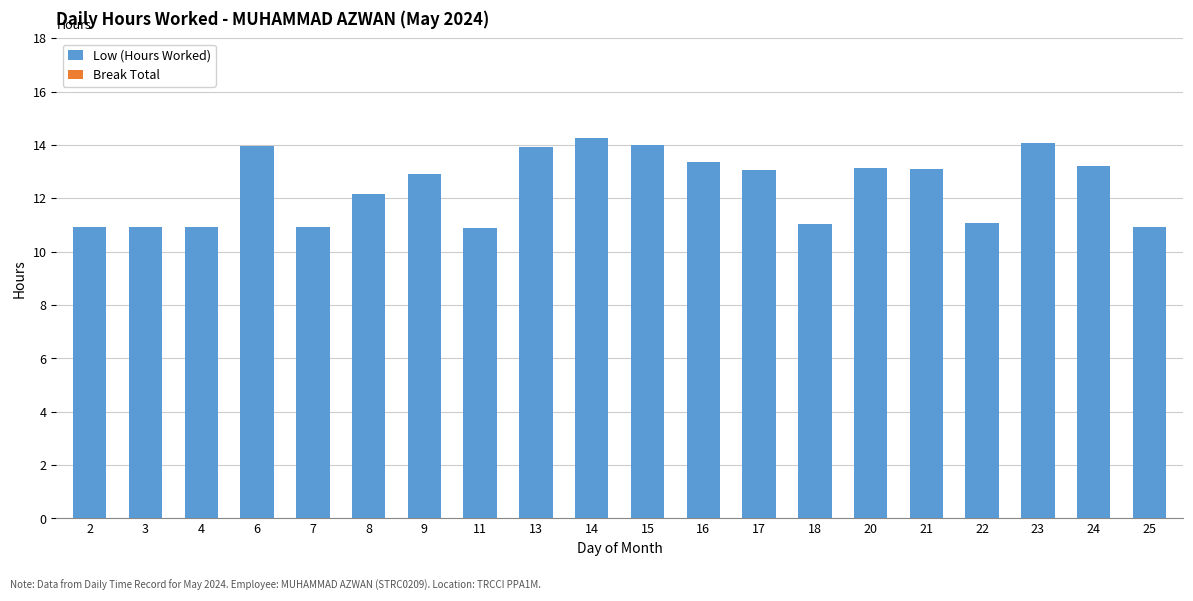

True or false: the data shows 20.2 at 16.

False